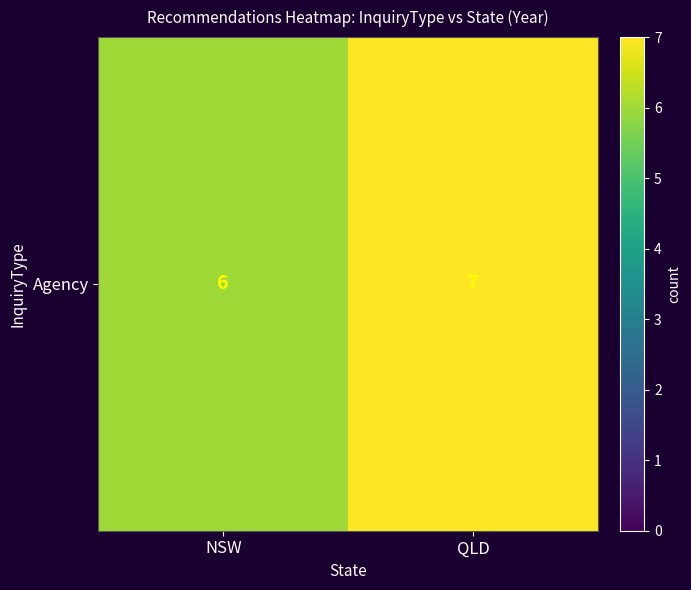

What is the ratio of the value at NSW to the value at QLD?

0.9